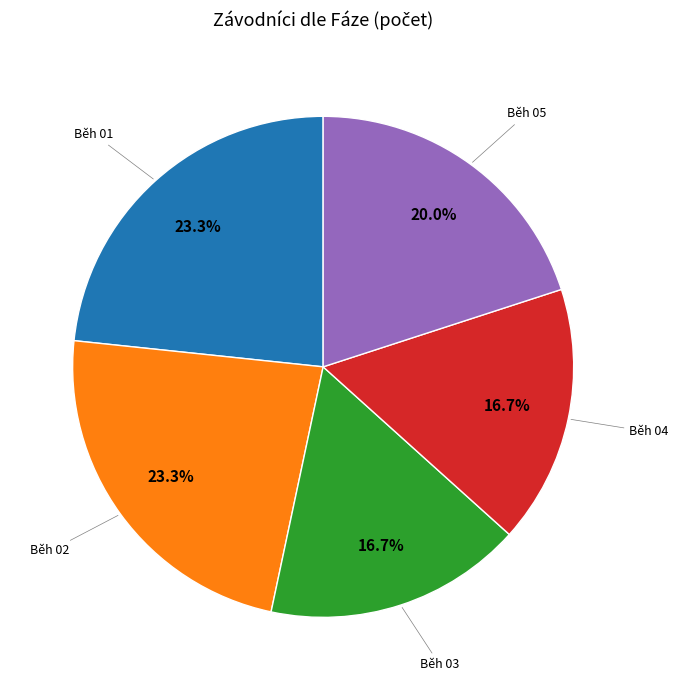

Is there a majority slice in this chart?

No